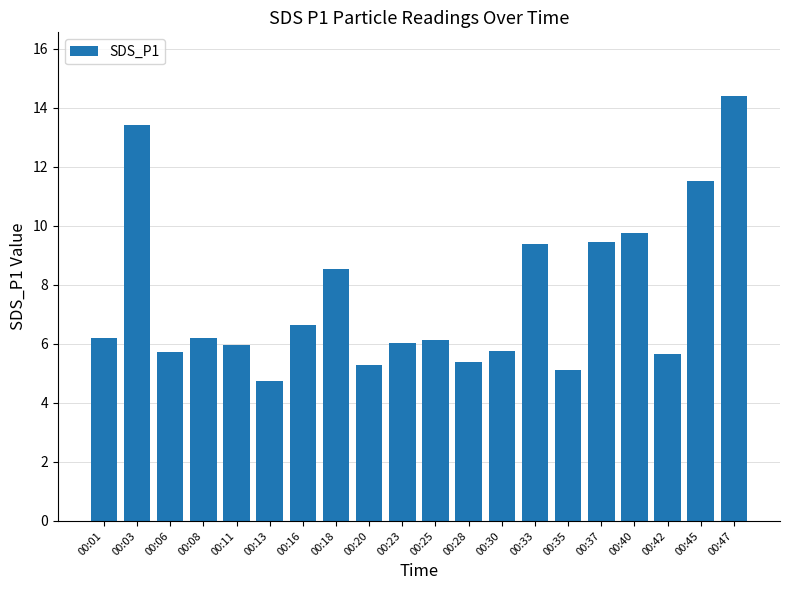

What is the ratio of the value at 00:47 to the value at 00:33?

1.5